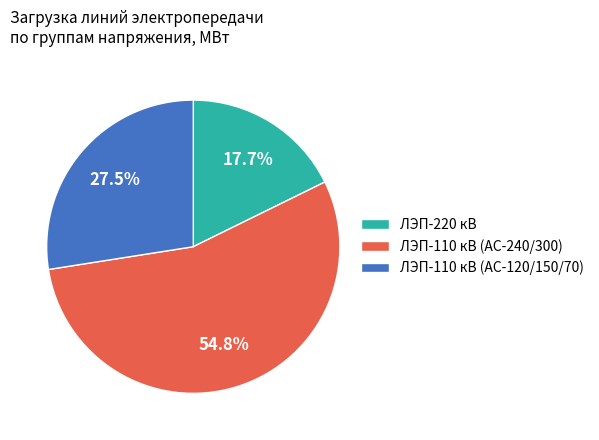

Which category accounts for the majority?

ЛЭП-110 кВ (АС-240/300)